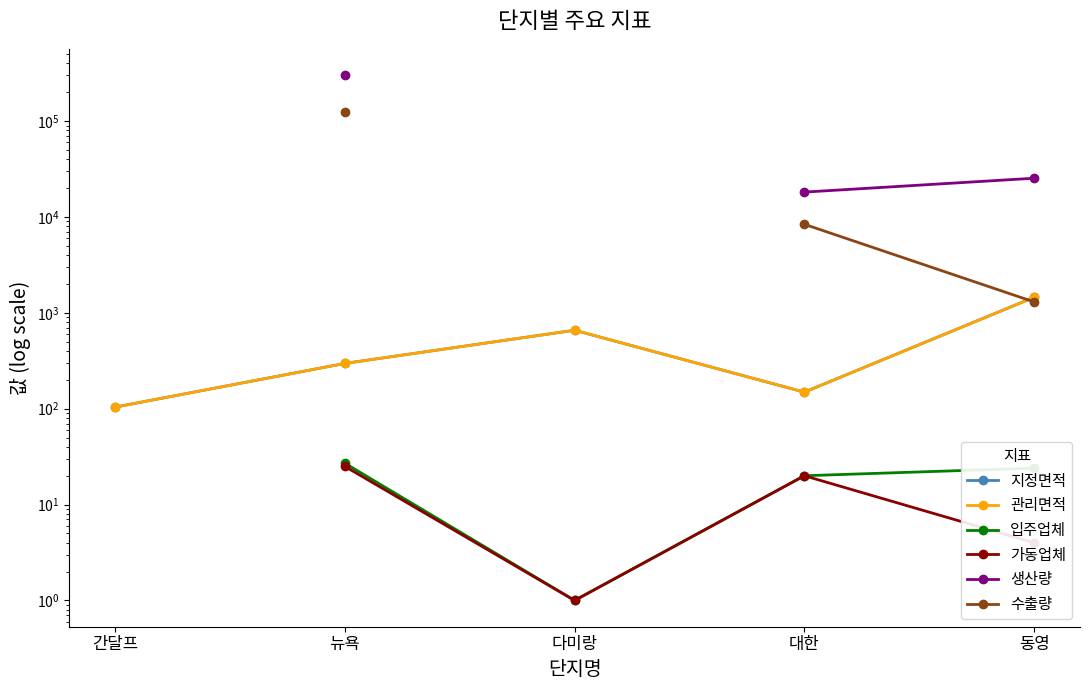

What position from the left is 동영?

5